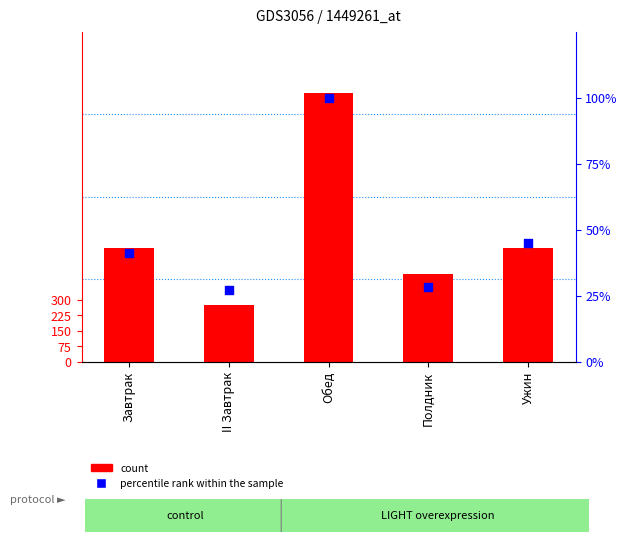

Which series has the largest Y range (max minus min)?

count